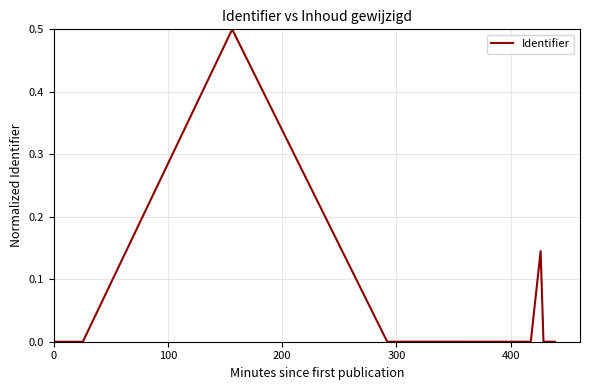

What is the difference between the maximum and second lowest values?

0.5